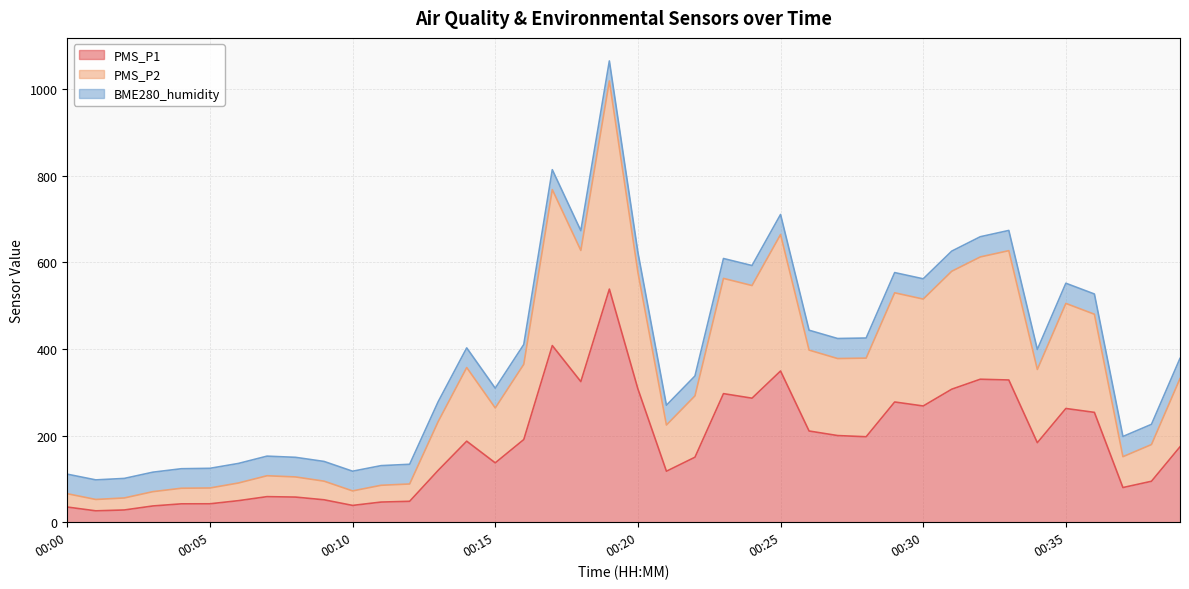

Which has a higher value, 00:11 or 00:26?

00:26